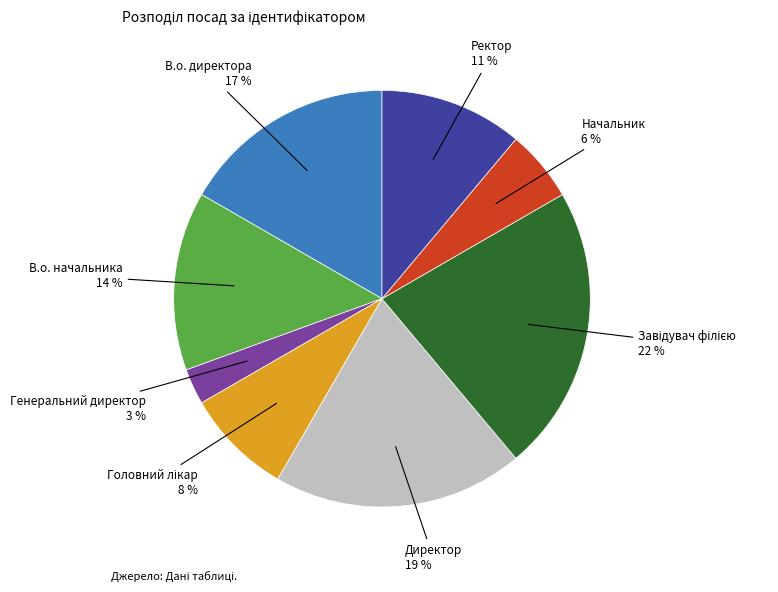

Does any single category account for the majority?

No